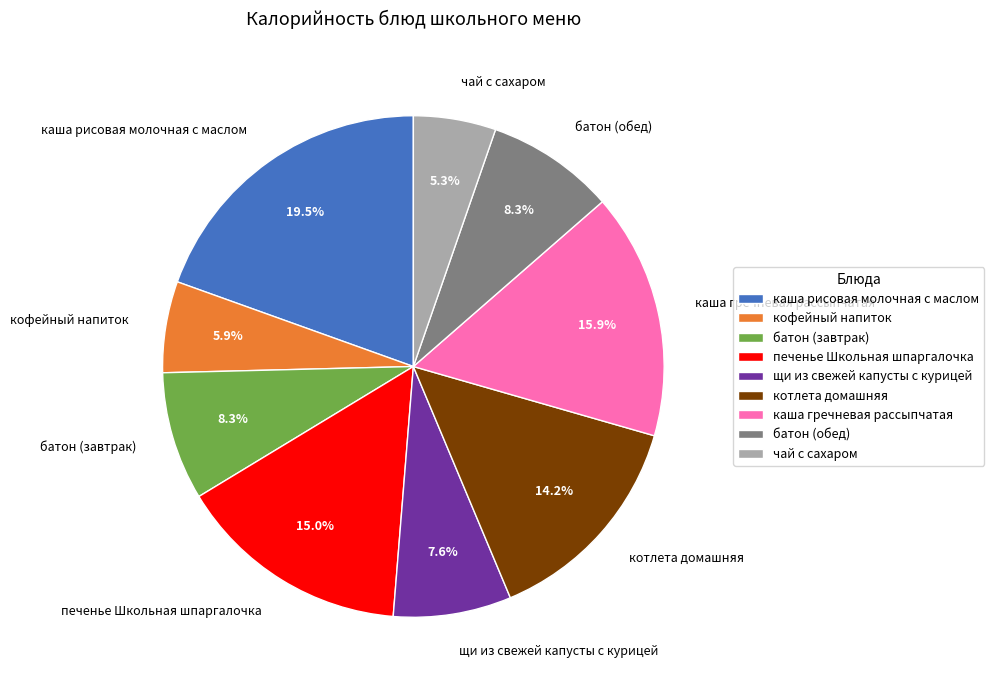

How many slices are in this pie chart?

9